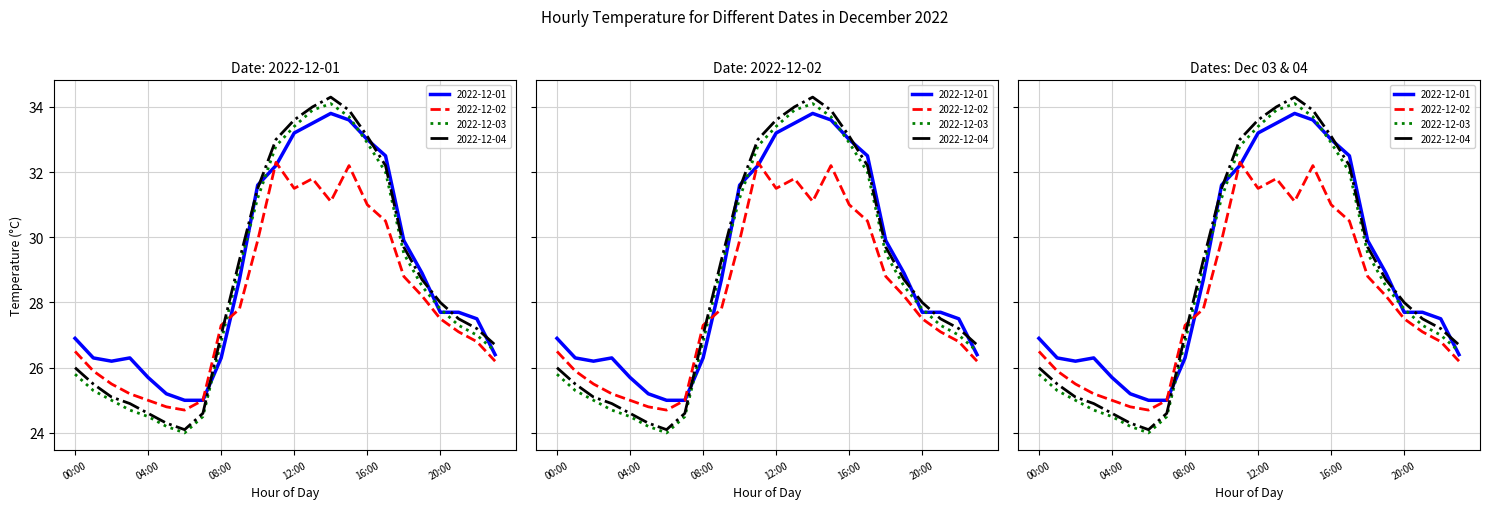

How many lines are shown in the chart?

4